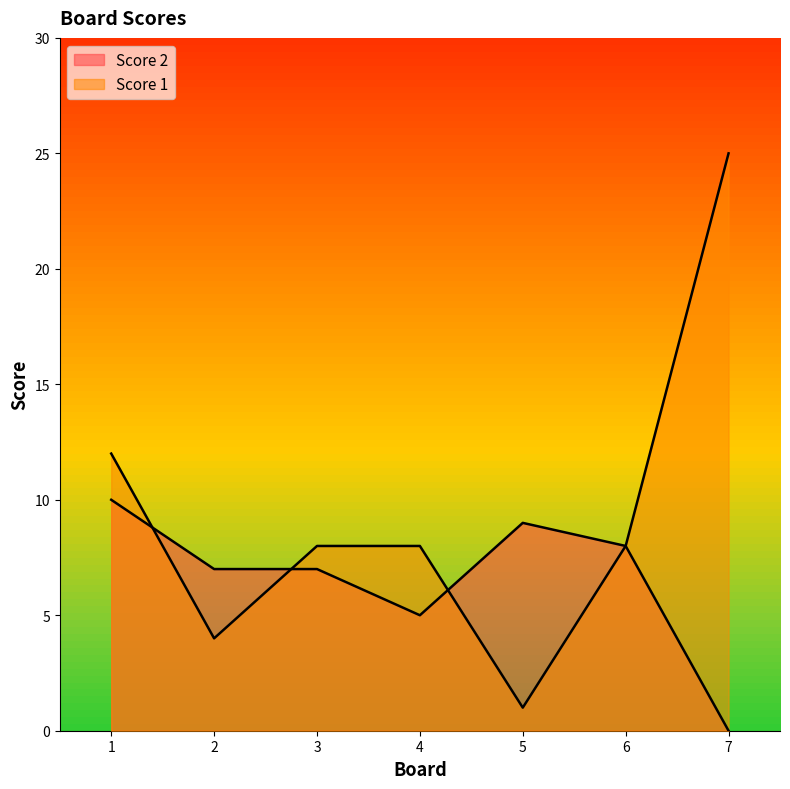

How many lines are shown in the chart?

2